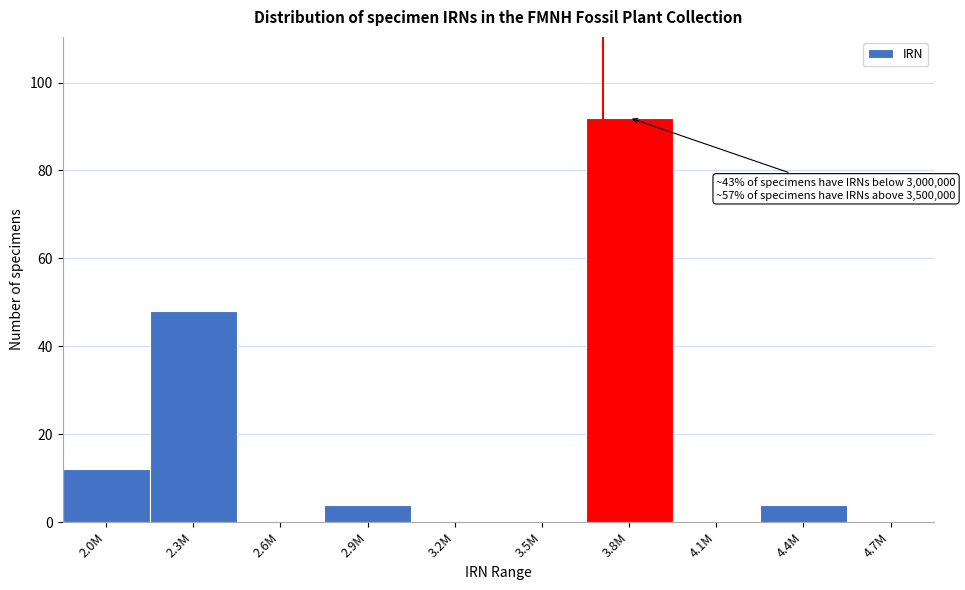

Reading right to left, what are all the values shown in this chart?

4.7M=0	4.4M=4	4.1M=0	3.8M=92	3.5M=0	3.2M=0	2.9M=4	2.6M=0	2.3M=48	2.0M=12